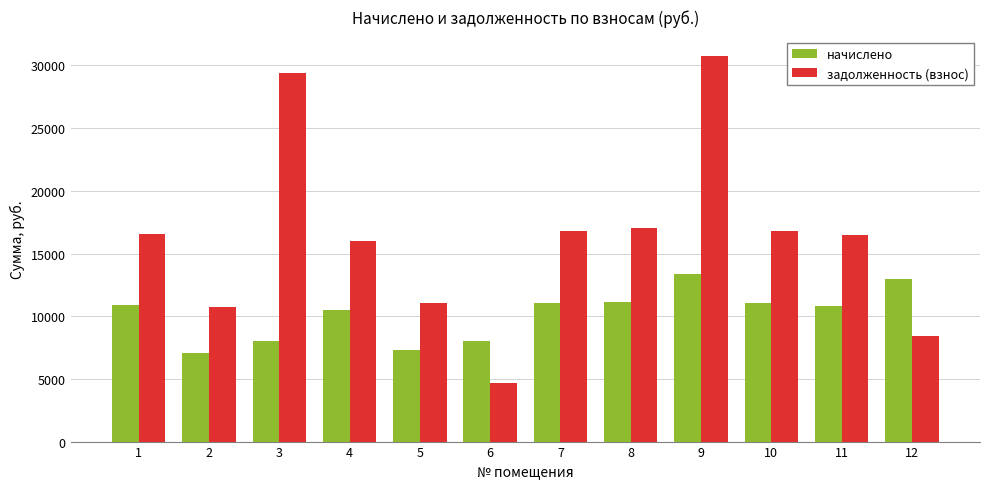

What is the sum of the начислено values at 1 and 7?

21892.3